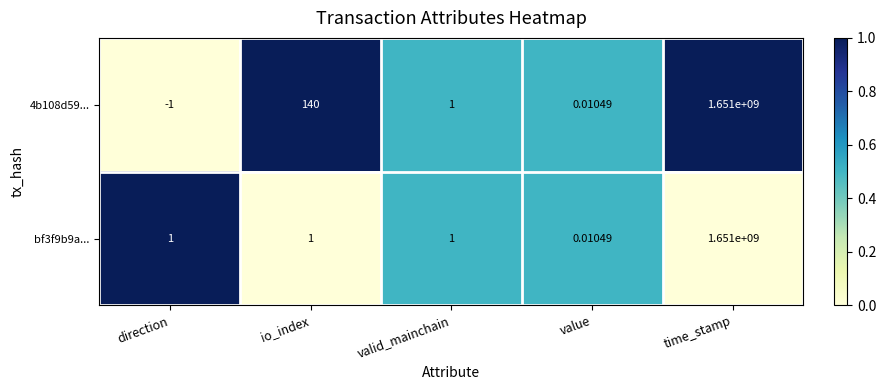

Which label corresponds to the smallest value in the chart?

direction